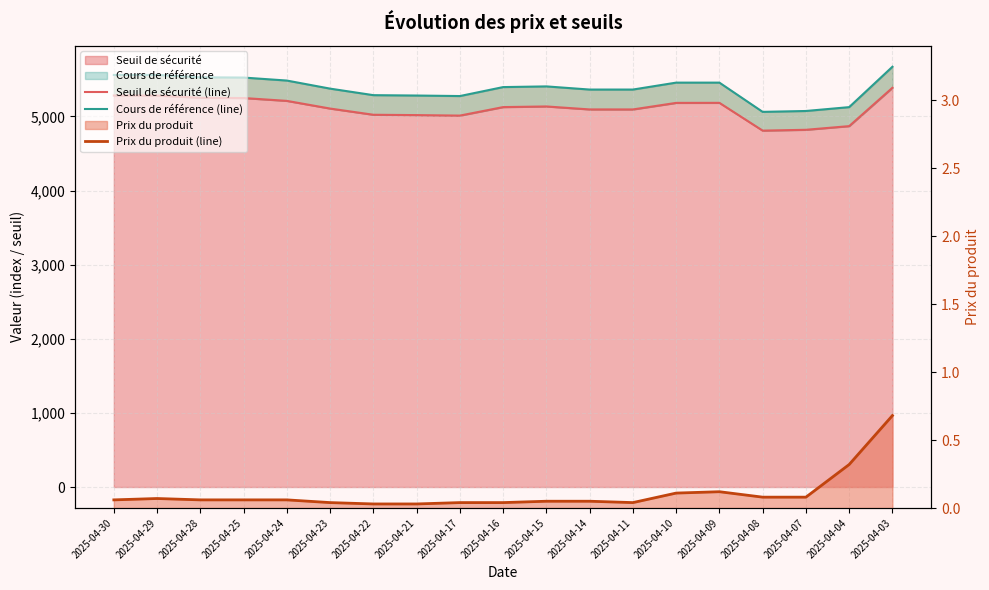

List the series in order of their peak value, lowest first.

Prix du produit (line), Seuil de sécurité (line), Cours de référence (line)